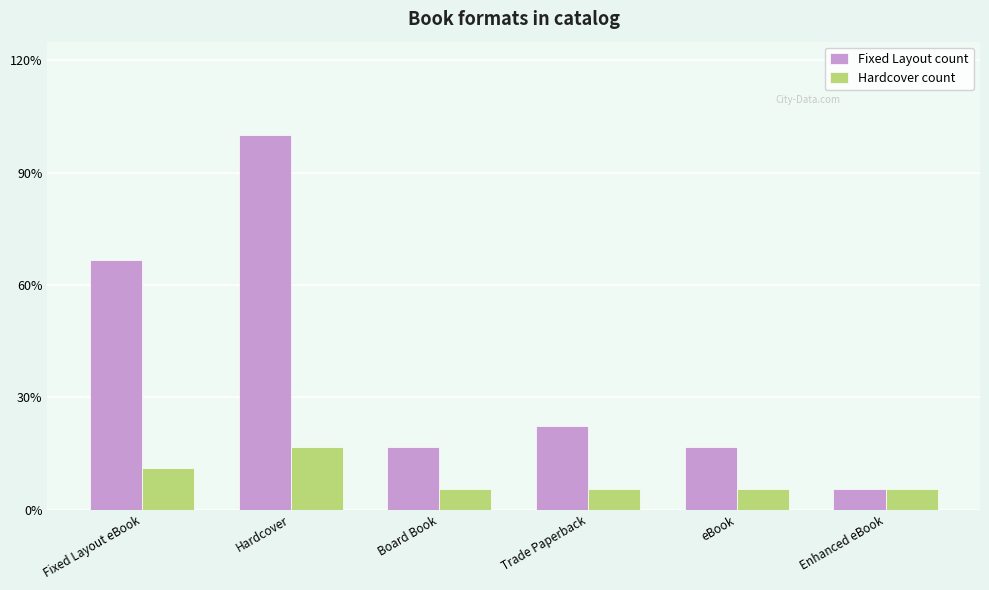

Are the bars grouped side by side (vs. stacked)?

Yes